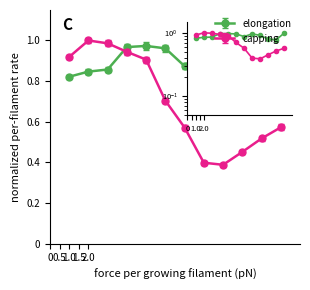

What is the sum of all capping values?

8.4